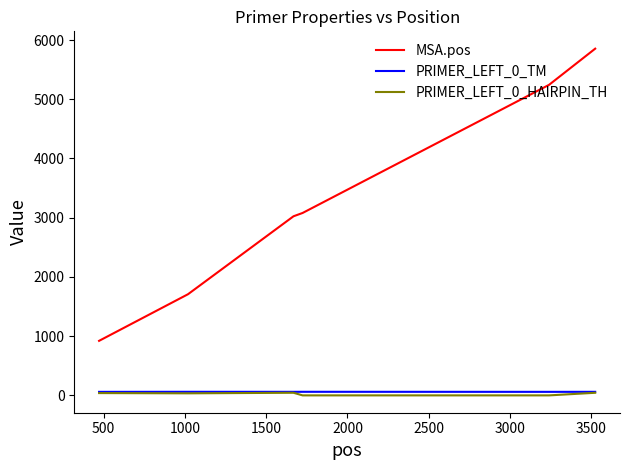

Which series has the largest total across all categories?

MSA.pos